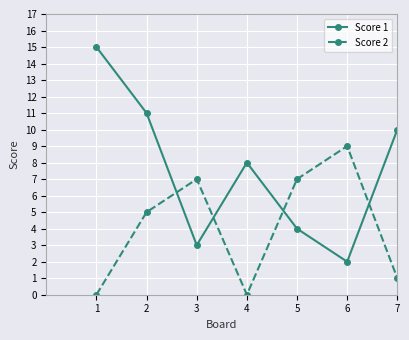

Is this an area chart (filled region under the line)?

No